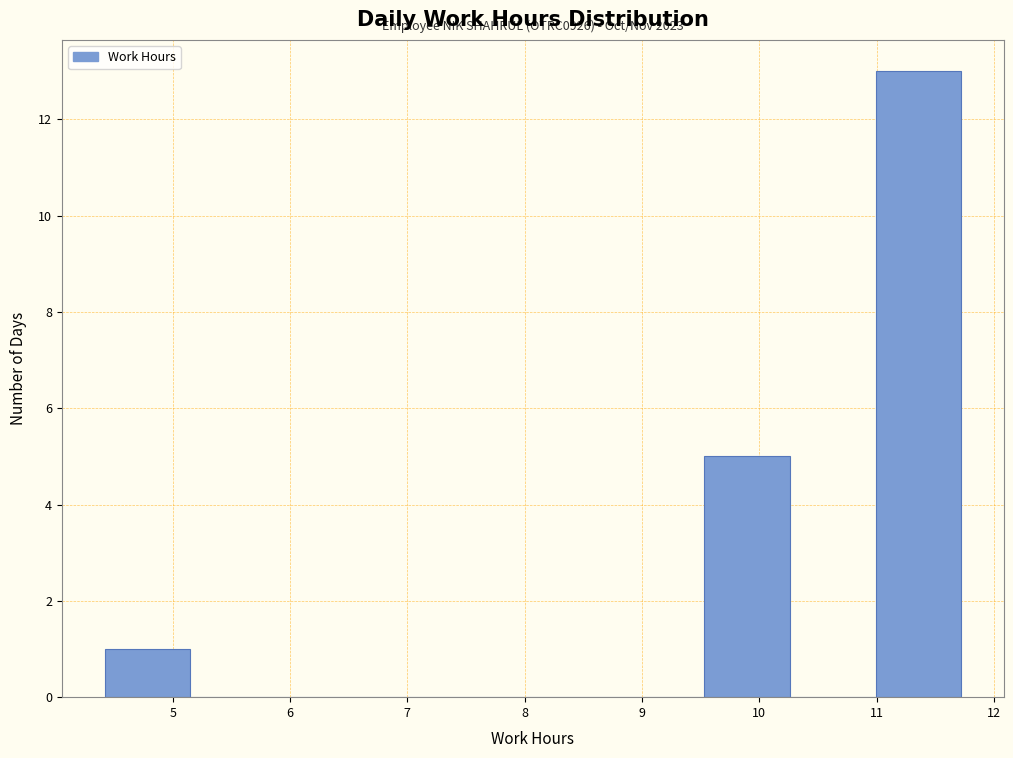

Over which range of the x-axis is the bar tallest?

10.99 to 11.72